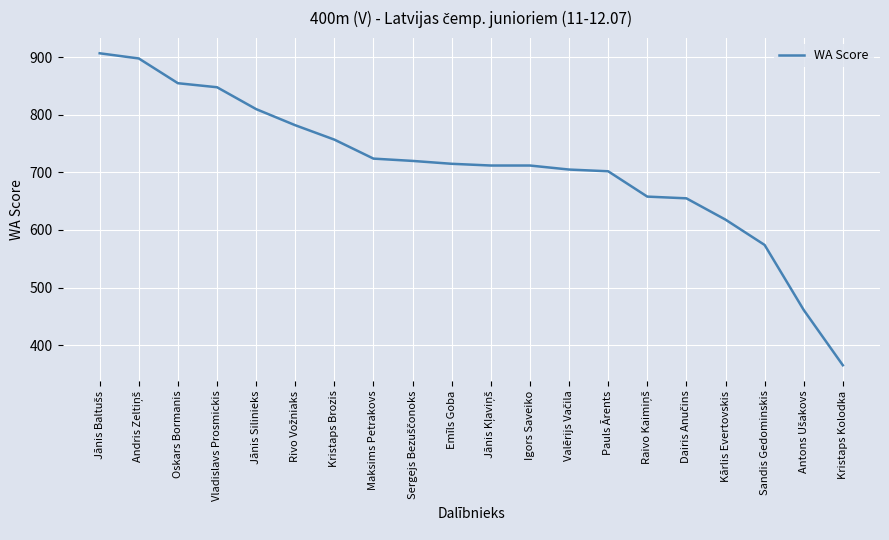

Read the value at Maksims Petrakovs, to the nearest 10.

720